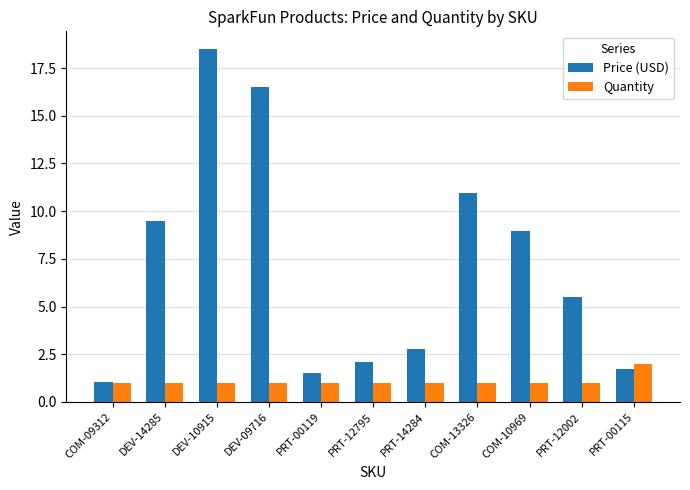

What is the minimum value shown in the chart?

1.0